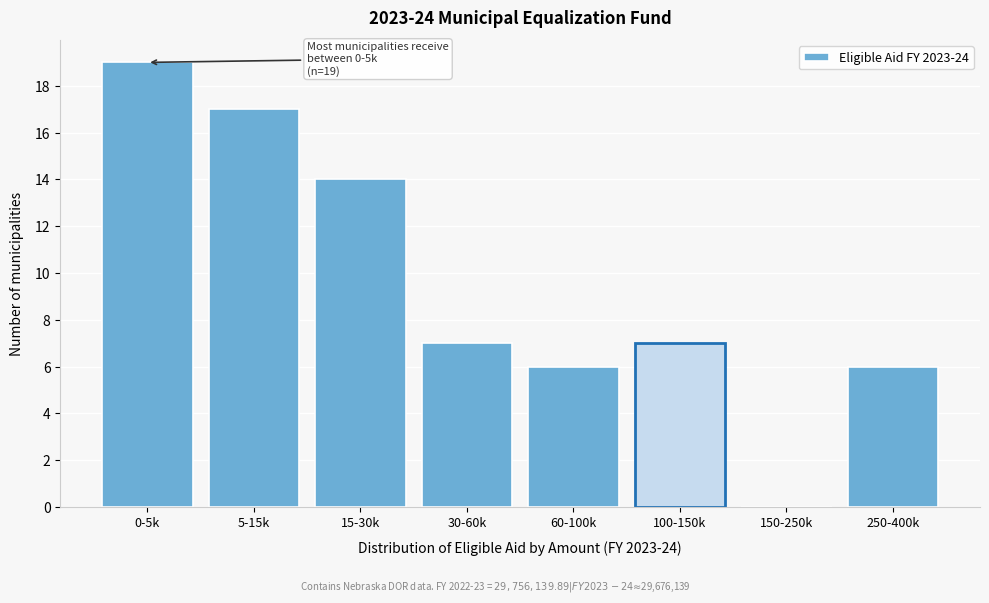

Reading left to right, transcribe all the data shown in this chart.

0-5k=19	5-15k=17	15-30k=14	30-60k=7	60-100k=6	100-150k=7	150-250k=0	250-400k=6